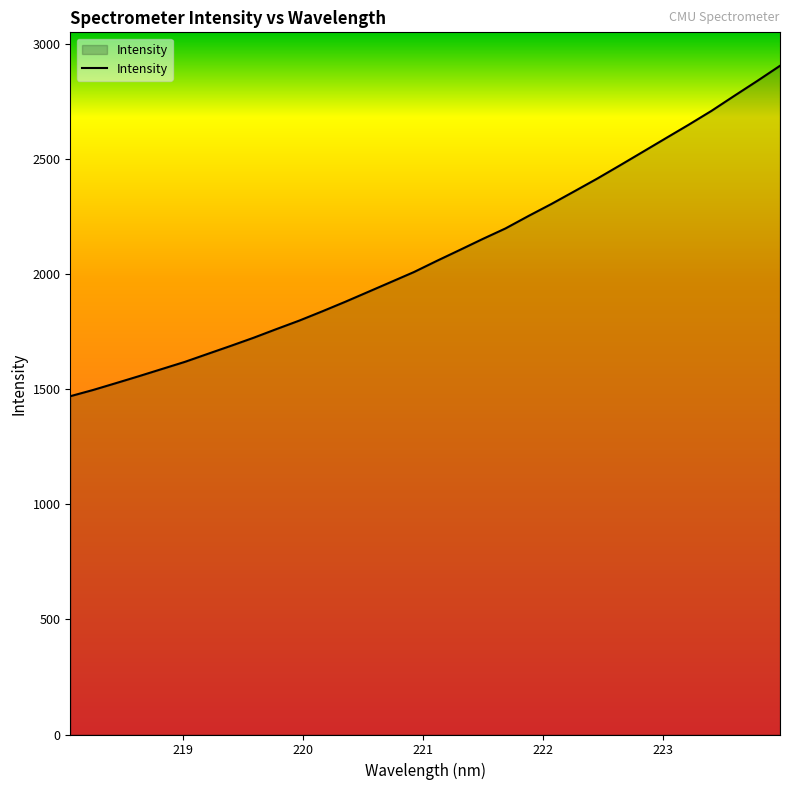

What is the average value?

2086.6